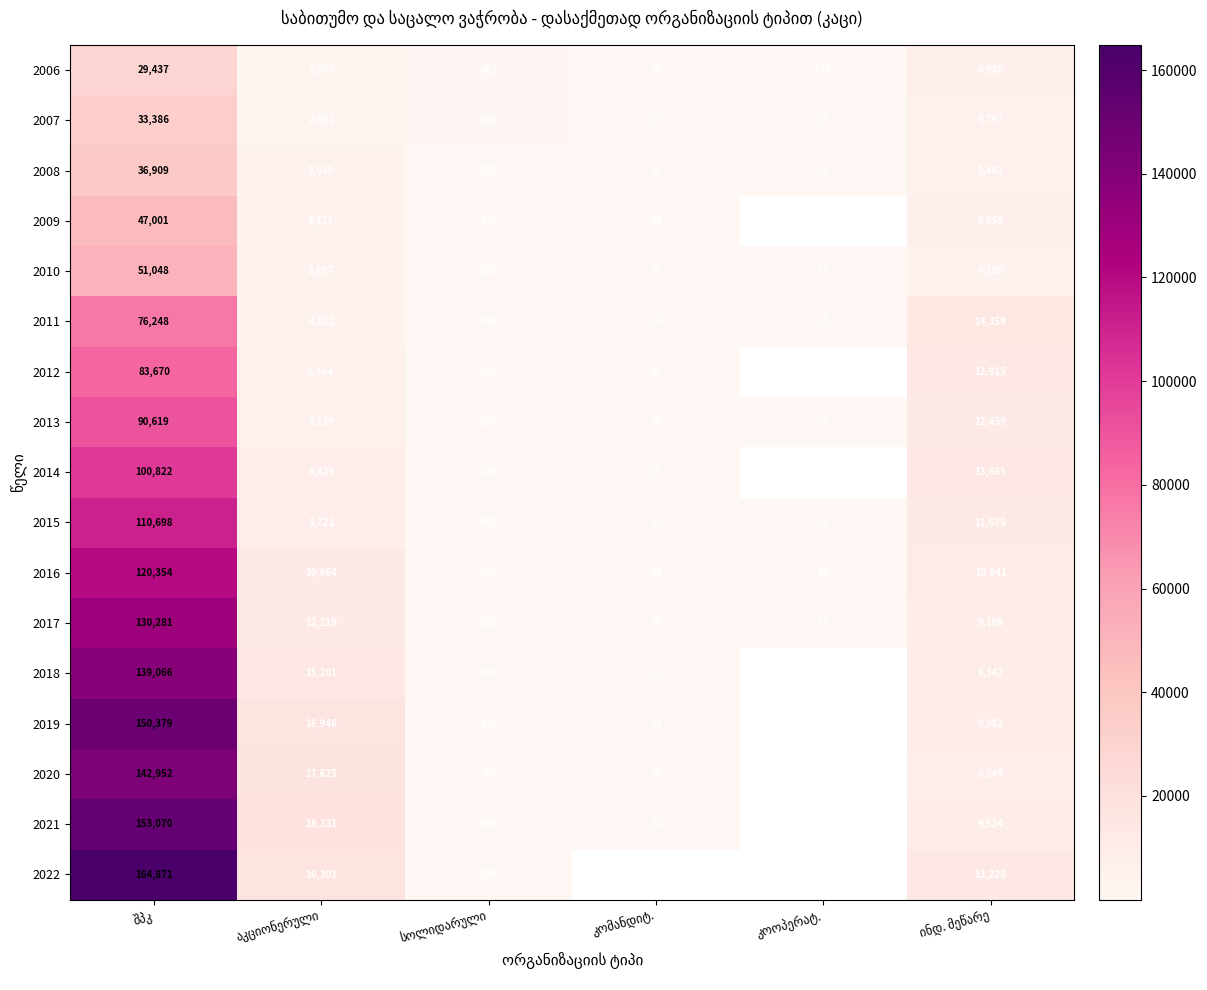

At which category is the sum across all series the highest?

შპკ